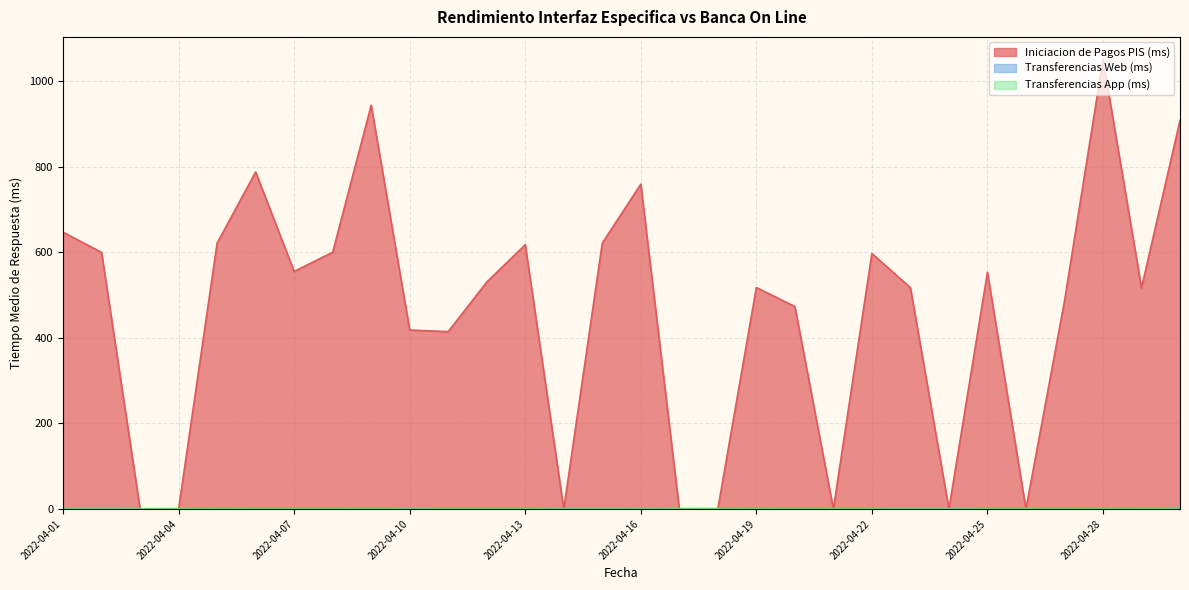

Is it true that Transferencias Web (ms) equals 0.8 at 2022-04-06?

True